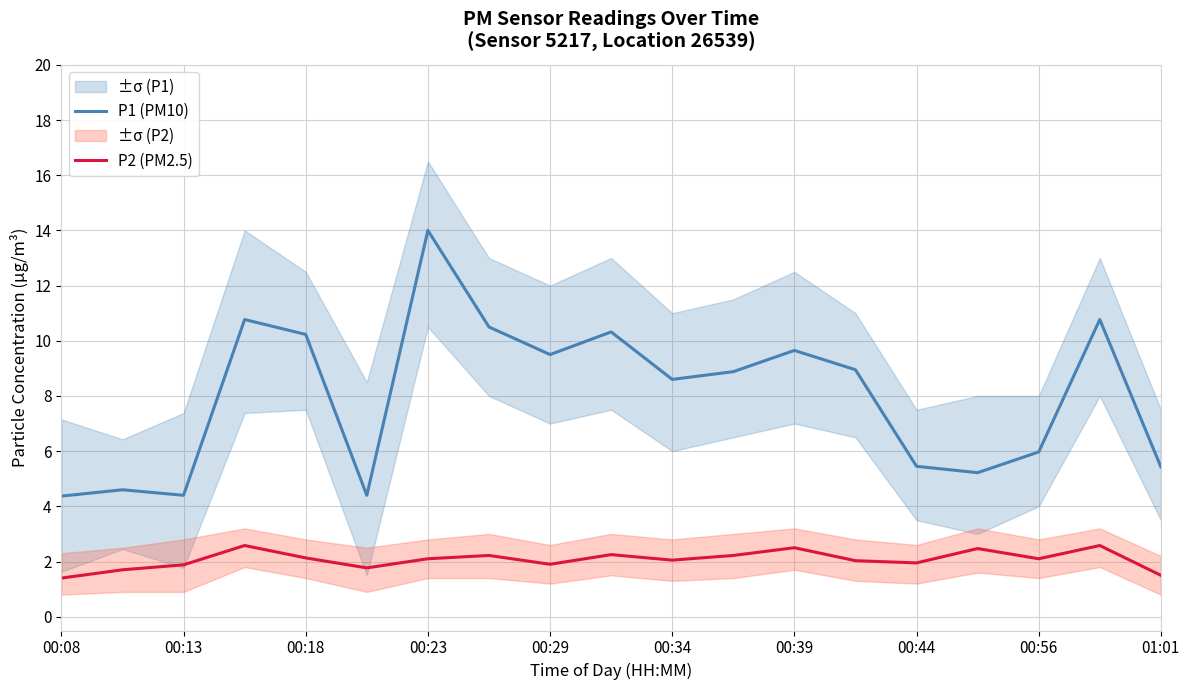

In P2 (PM2.5), how many points are lower than both neighbors (excluding endpoints)?

5